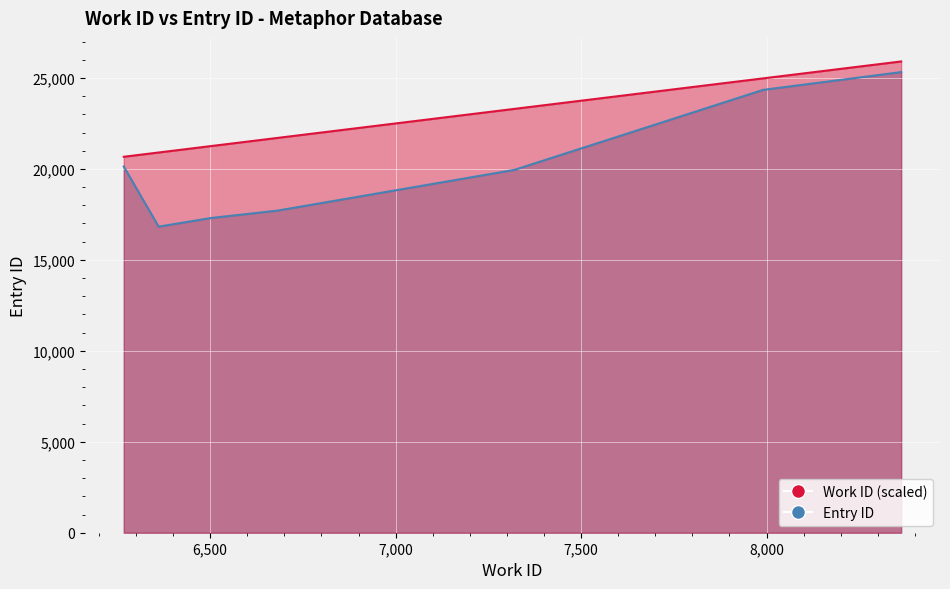

Reading right to left, transcribe all the data shown in this chart.

Work ID: 8363=25907.5	8363=25907.5	8363=25907.5	7991=24977.5	7320=23300.0	6681=21702.5	6526=21315.0	6501=21252.5	6361=20902.5	6267=20667.5
Entry ID: 8363=25330.0	8363=25329.0	8363=25321.0	7991=24345.0	7320=19945.0	6681=17706.0	6526=17355.0	6501=17297.0	6361=16826.0	6267=20132.0